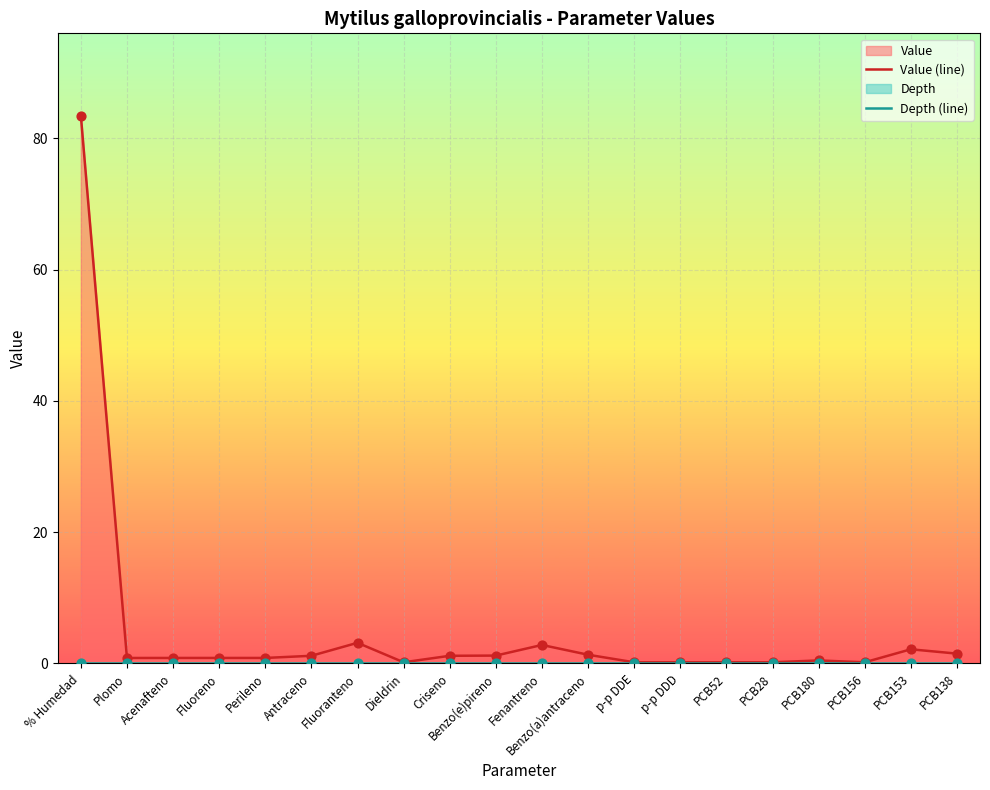

Which series has the widest spread of Y values?

Value (line)